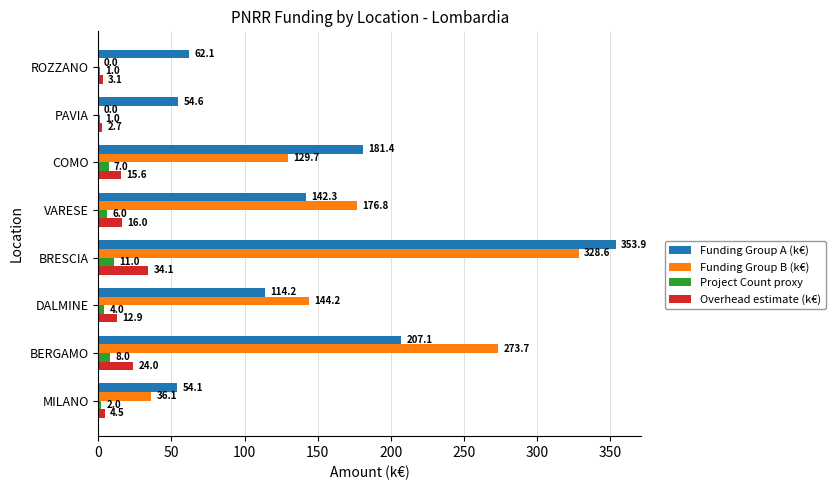

What is the average value of the Funding Group A (k€) series?

146.2